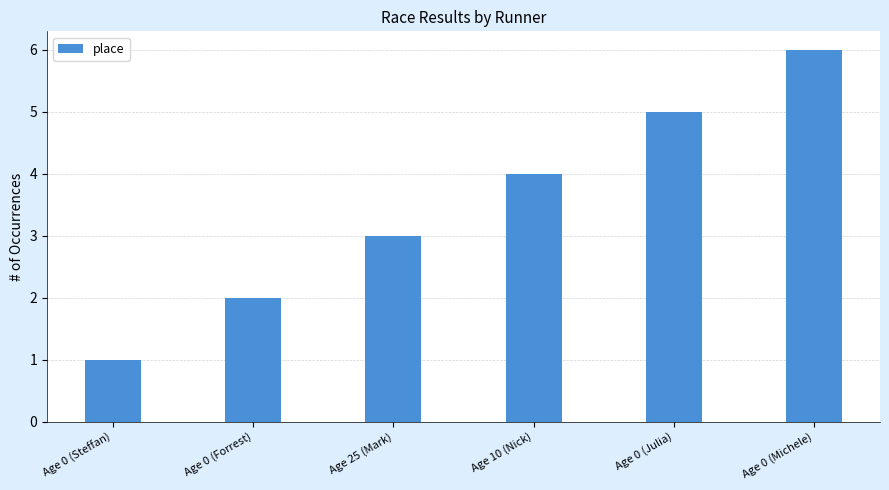

What is the value of the 6th bar from the left?

6